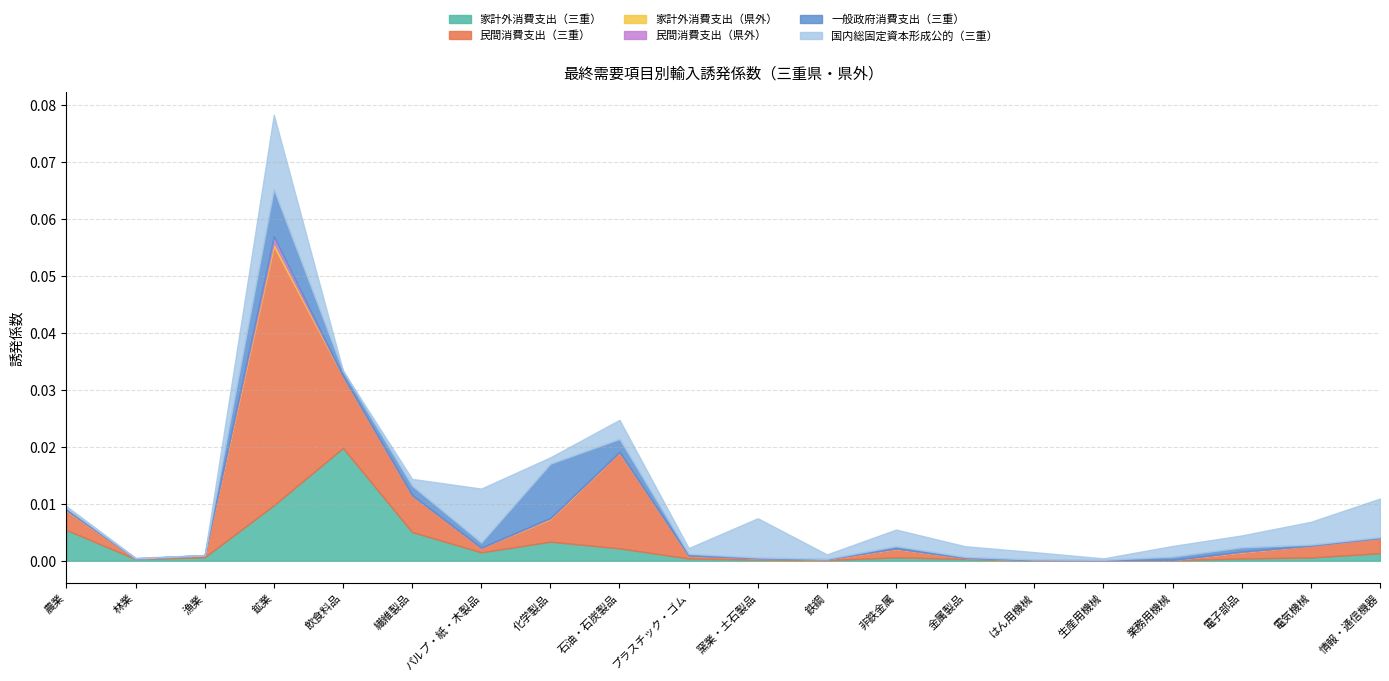

What is the label of the 9th point from the right?

鉄鋼